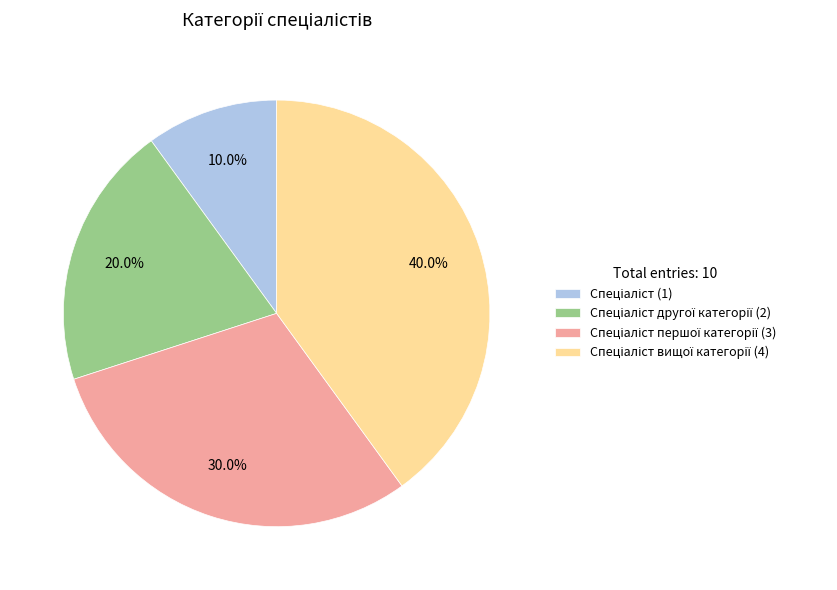

Is there a majority slice in this chart?

No